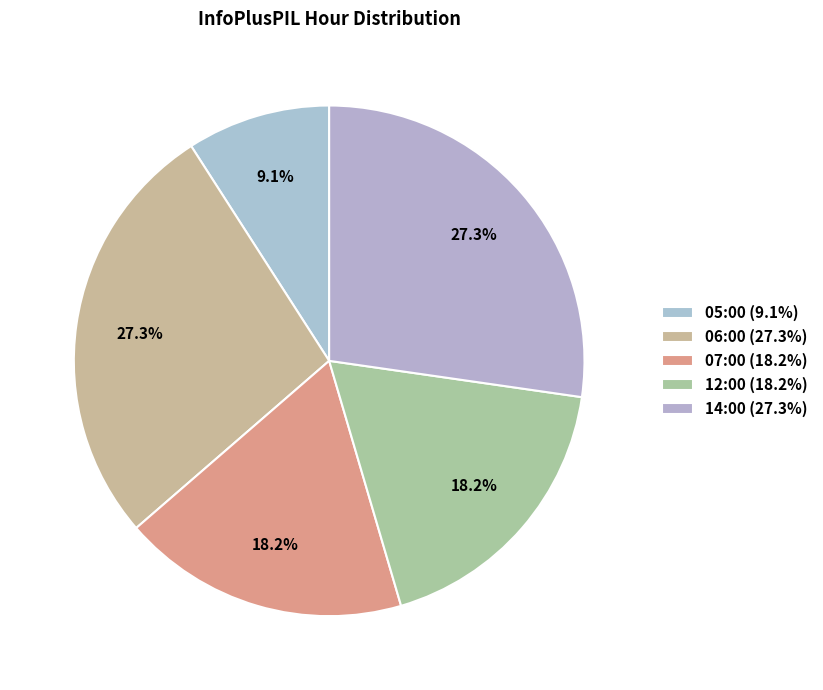

Rank the categories by value from lowest to highest.

05:00, 07:00, 12:00, 06:00, 14:00